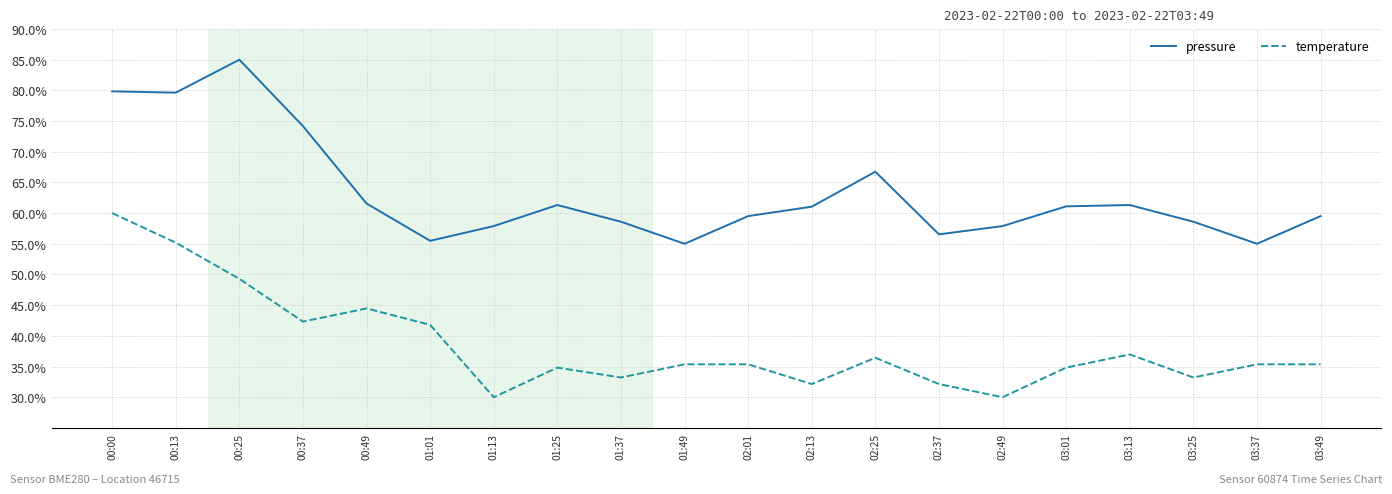

Rank the series at 02:01 from lowest to highest value.

temperature, pressure